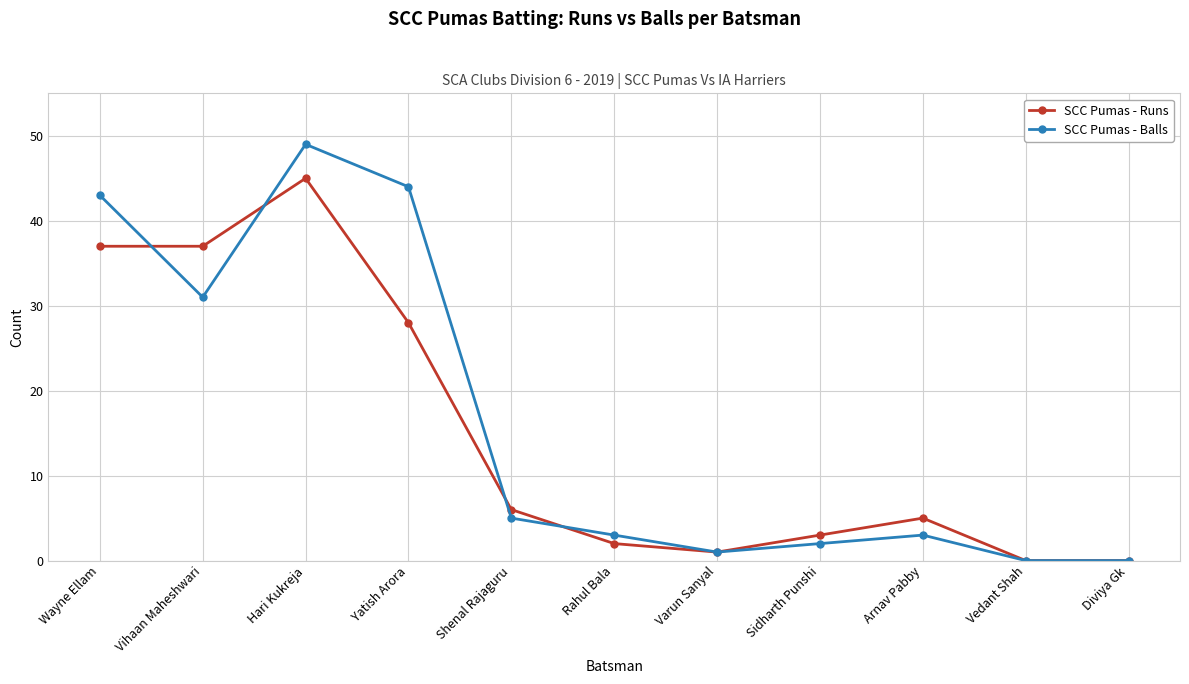

What is the greatest value displayed?

49